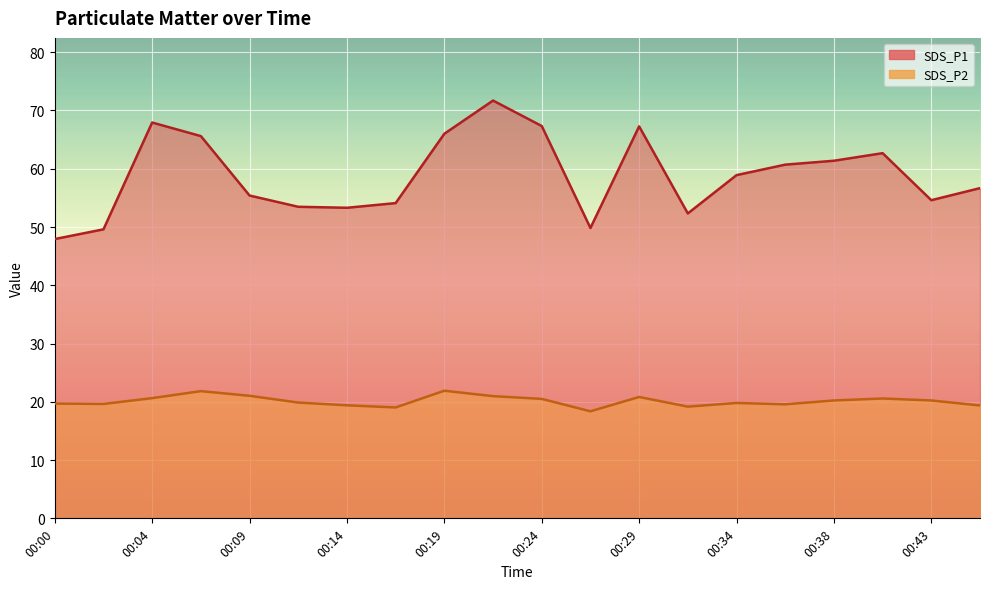

At which category does SDS_P2 reach its first local peak?

00:07